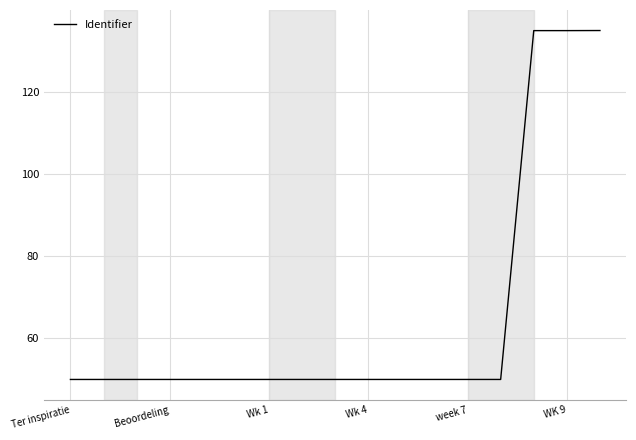

What is the greatest value displayed?

135.0